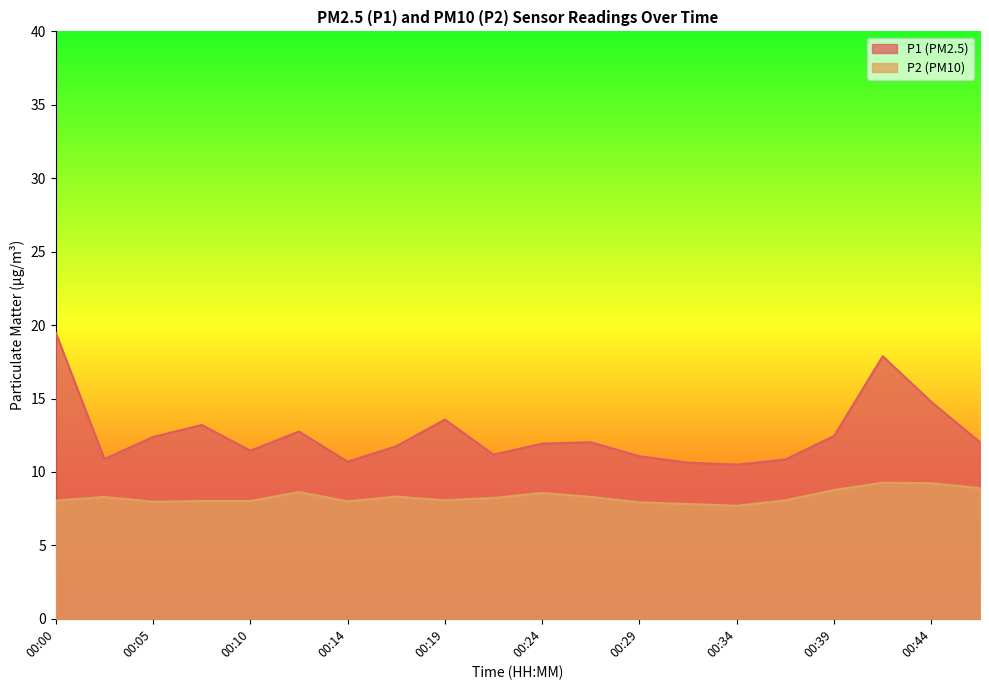

Between 00:22 and 00:24, which series saw the biggest shift?

P1